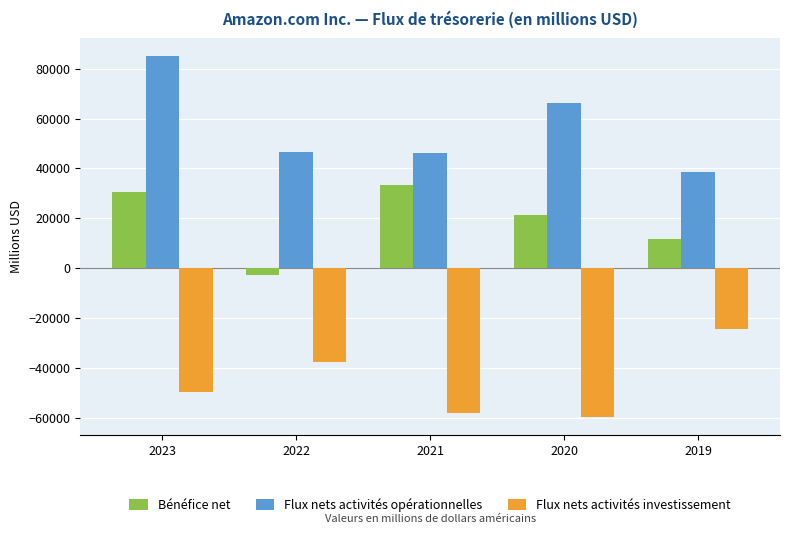

Which category has the lowest value across all series?

2020